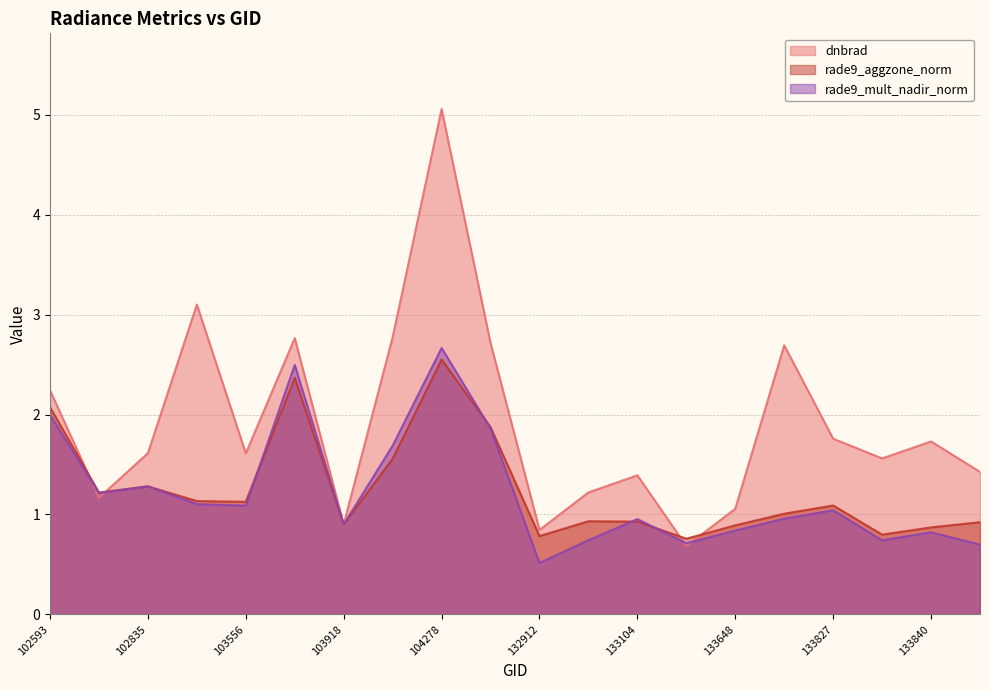

How many data points in dnbrad are above 1?

17